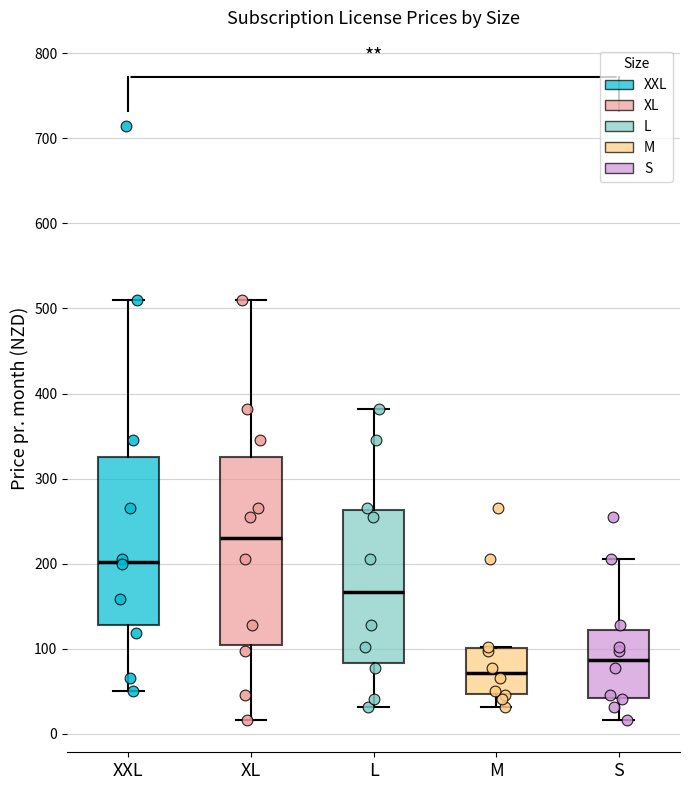

Which box has the lowest median line?

M